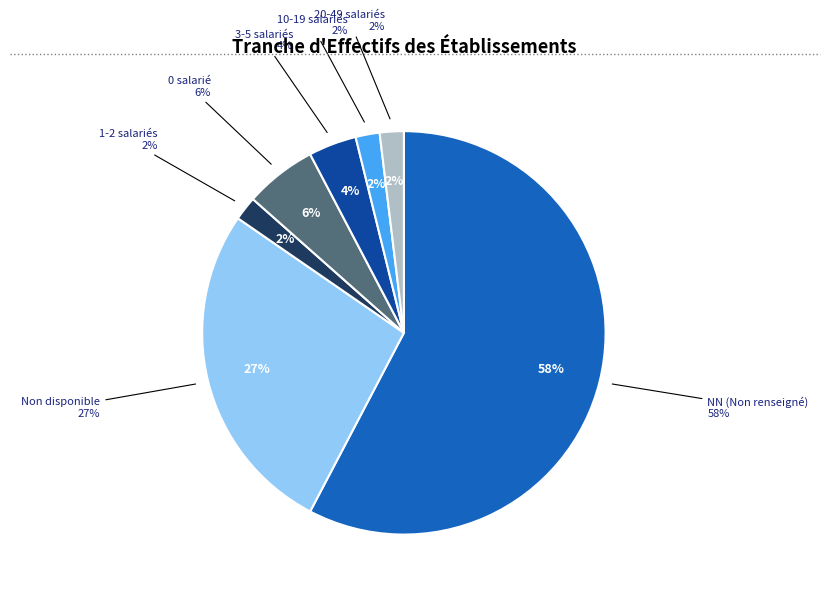

To the nearest percent, what portion does  represent?

27%